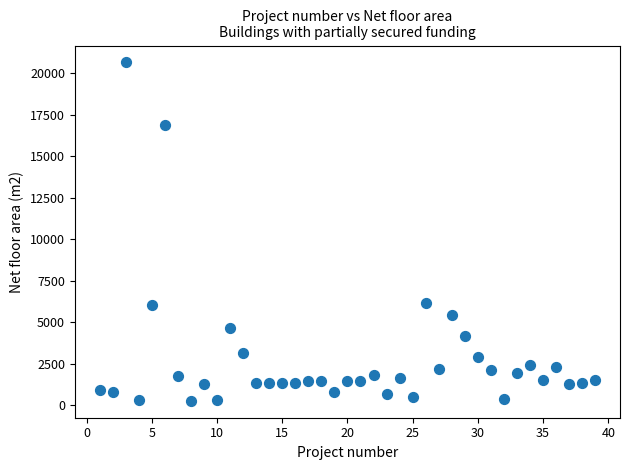

What is the range of X values (max minus min)?

38.0